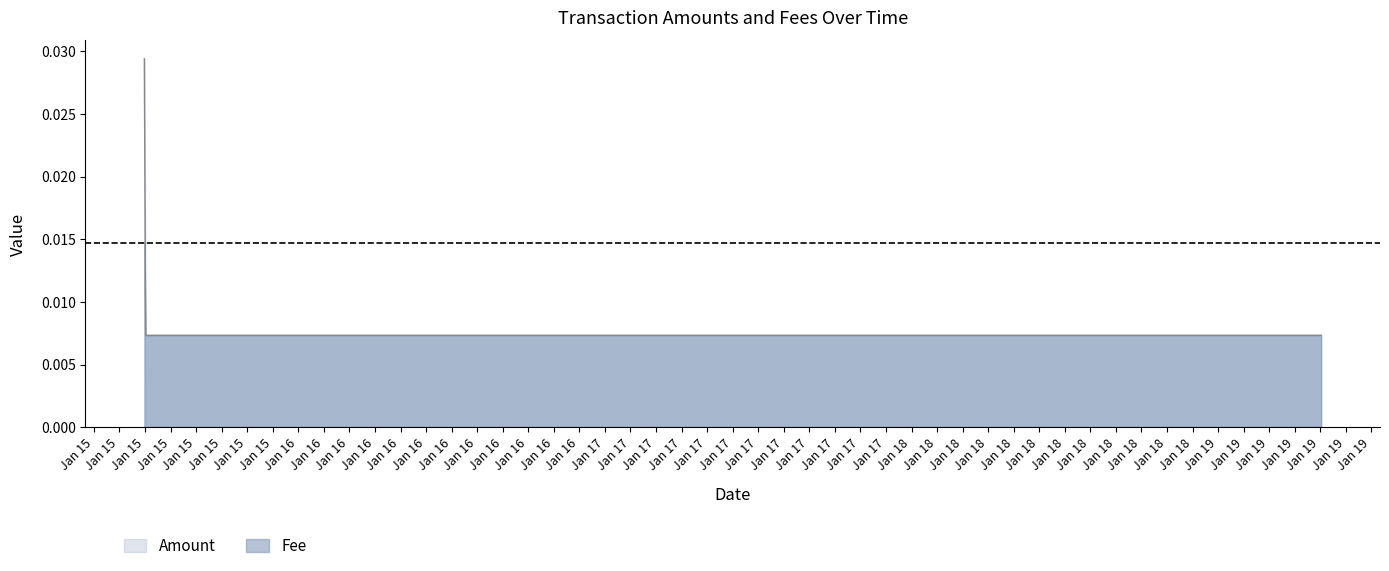

What is the label of the 1st point from the right?

2022-01-19 08:03:50